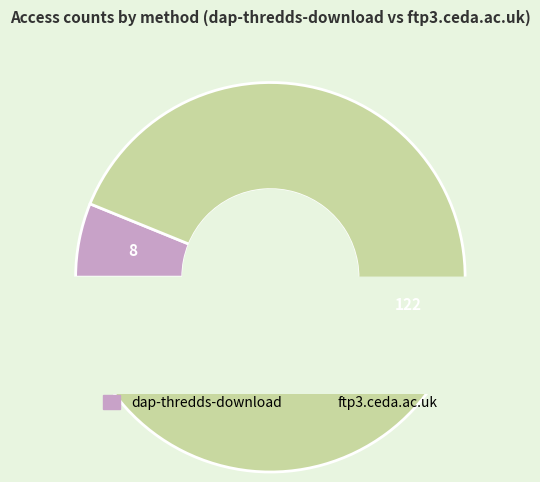

To the nearest percent, what is the difference between the ftp3.ceda.ac.uk and dap-thredds-download slice percentages?

88%